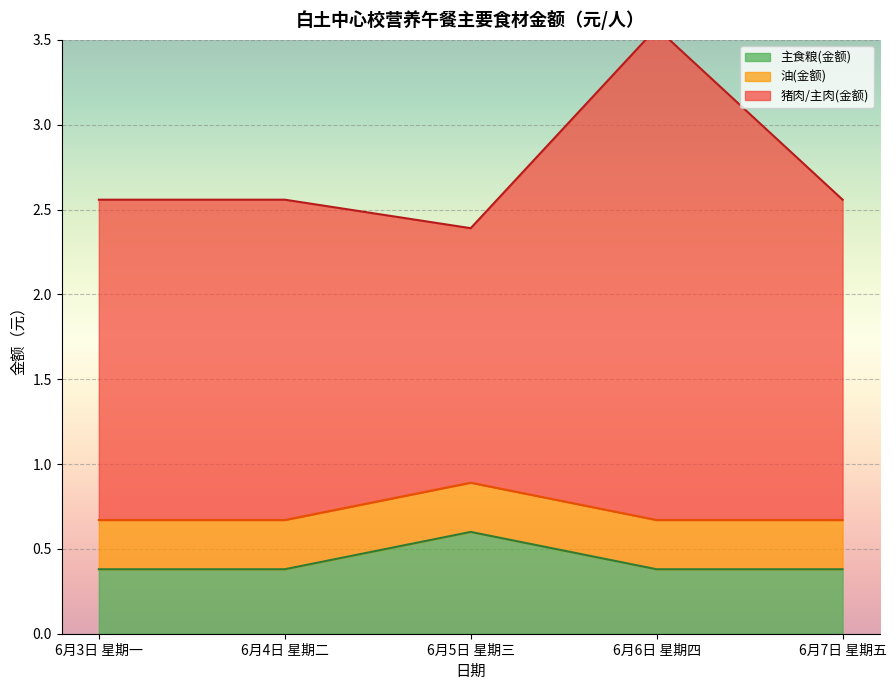

At which label does 食材用量 reach its peak?

6月5日 星期三